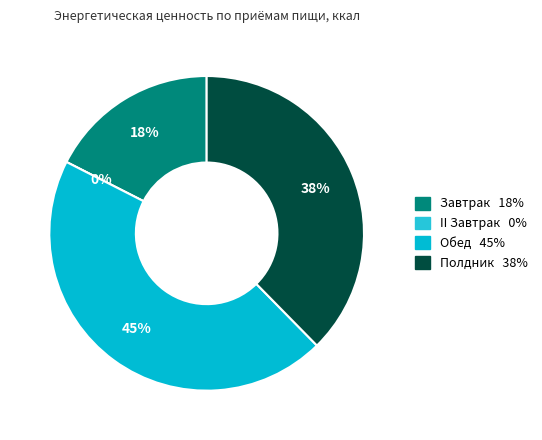

Does Обед account for over 50% of the chart?

No